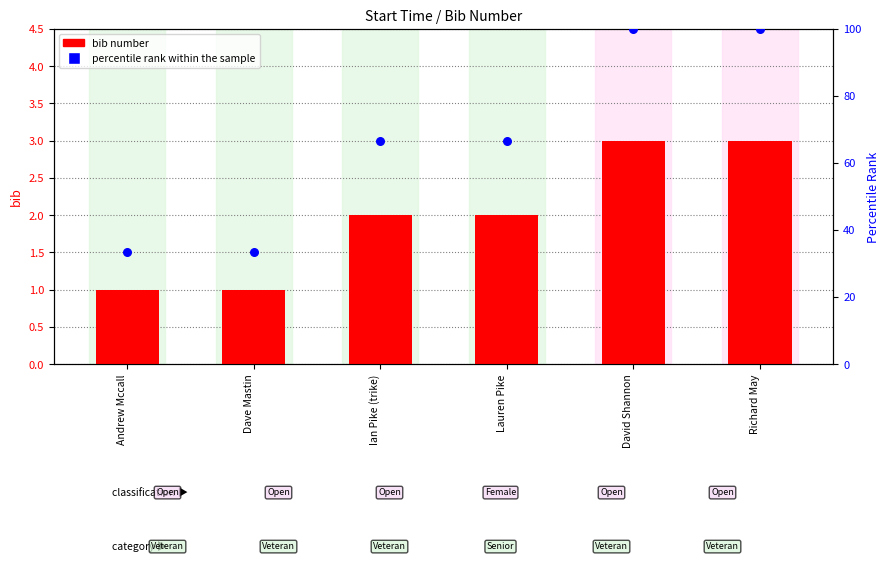

Is the value of percentile rank within the sample at Ian Pike (trike) greater than the value of bib number at Ian Pike (trike)?

Yes